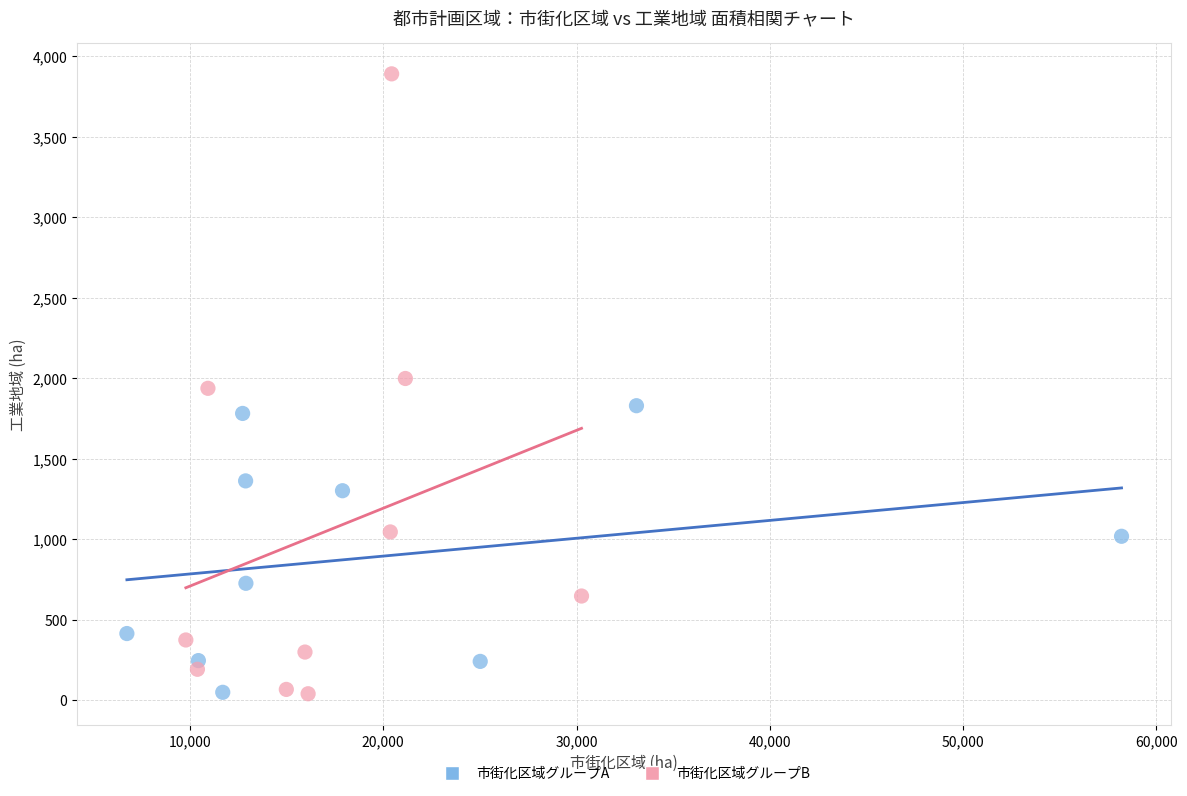

Which series contains the highest Y value?

市街化区域グループB